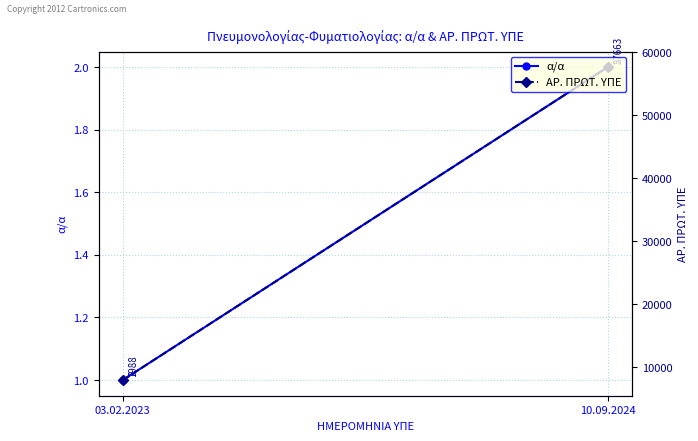

Which series changed the most between 03.02.2023 and 10.09.2024?

ΑΡ. ΠΡΩΤ. ΥΠΕ